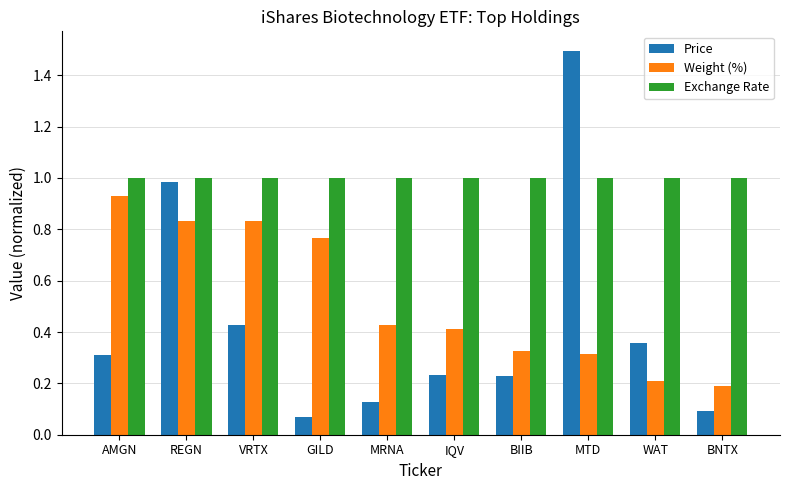

What is the difference between the maximum and minimum values in the Price series?

1.4